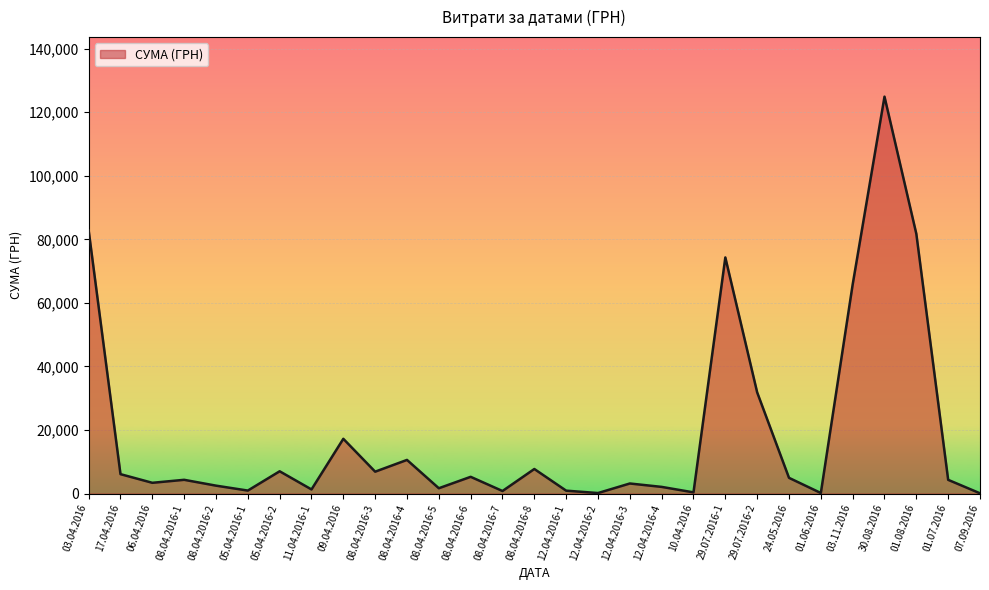

True or false: there are more than 0 points higher than both neighbors.

True